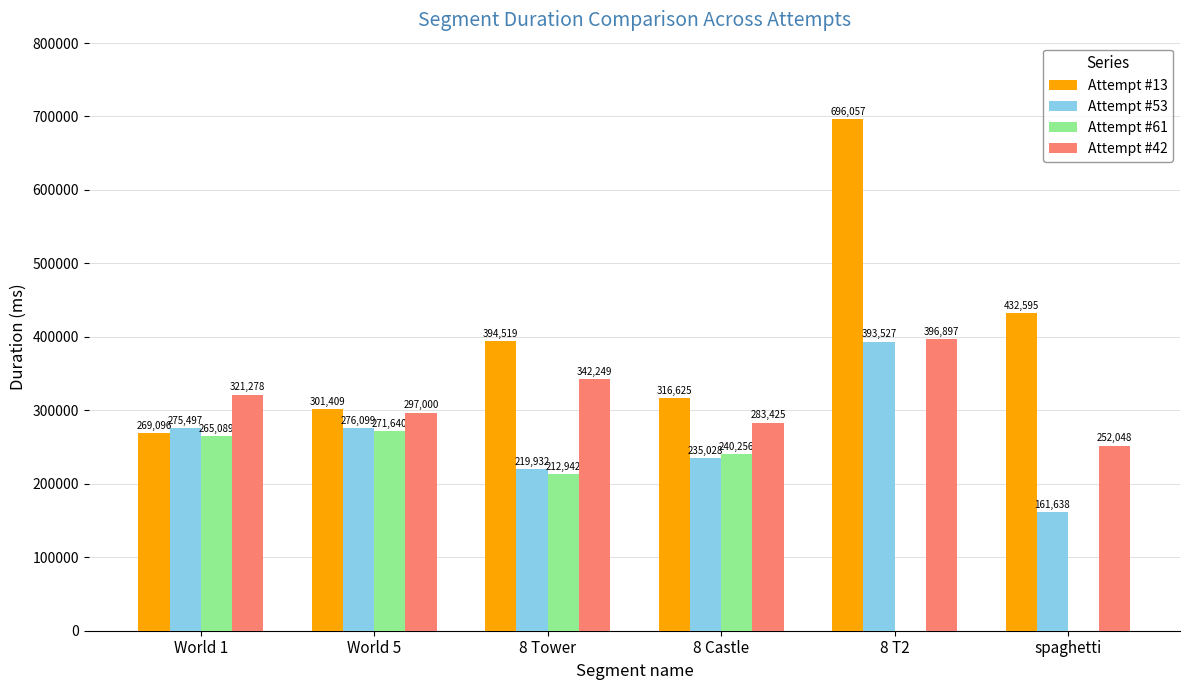

The value of Attempt #13 at 8 Tower is 394519. True or false?

True